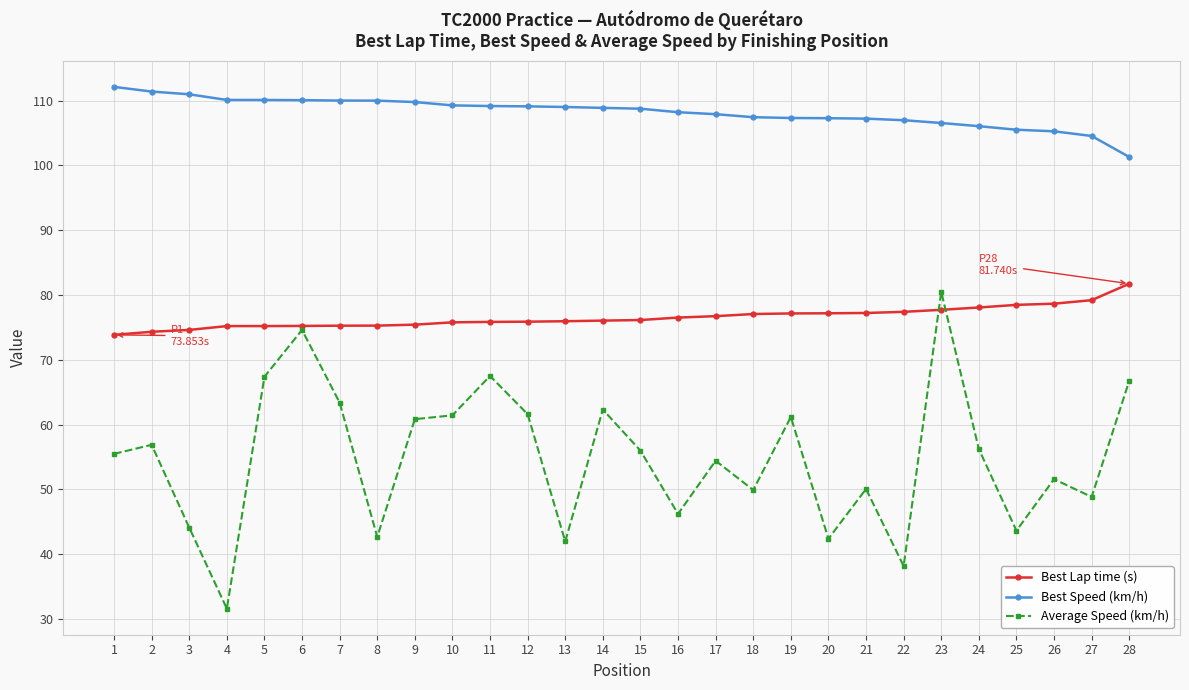

At 16, list the series in order from largest to smallest.

Best Speed (km/h), Best Lap time (s), Average Speed (km/h)